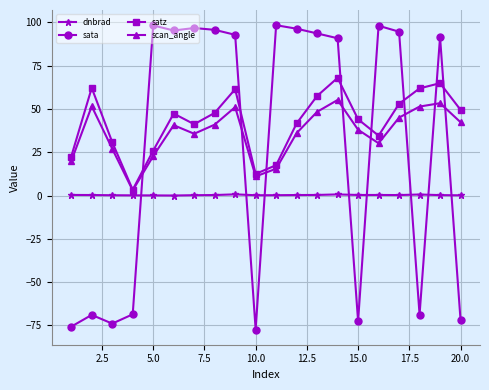

What are all the series names shown in the legend?

dnbrad, sata, satz, scan_angle